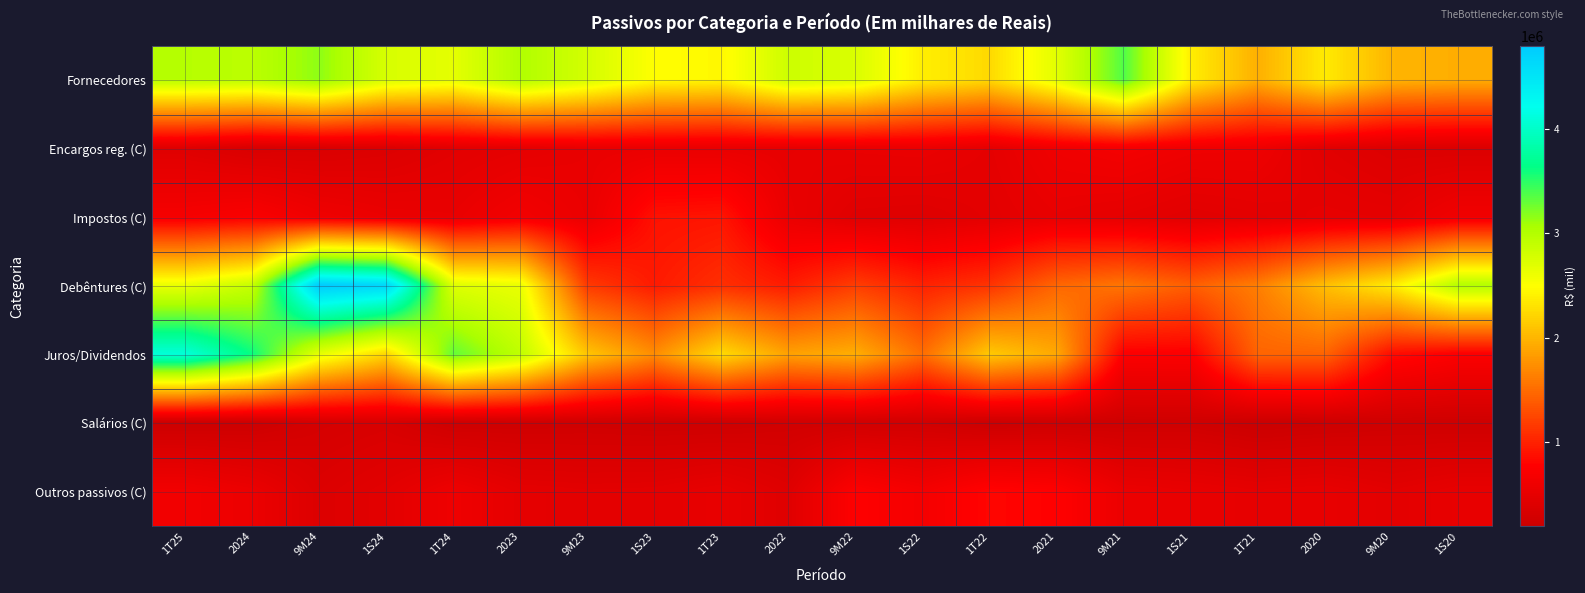

Which series has the largest total across all categories?

Fornecedores